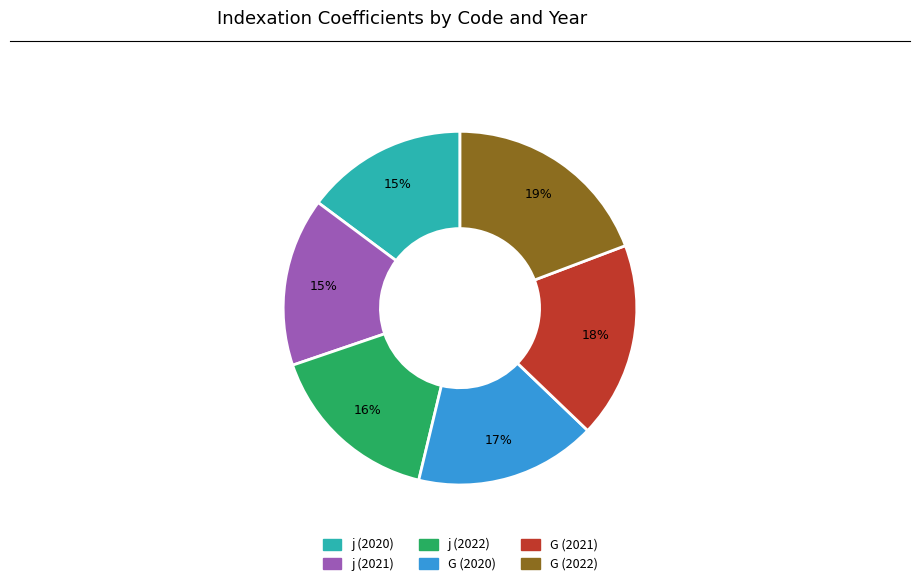

What is the largest slice in the pie chart?

G (2022)